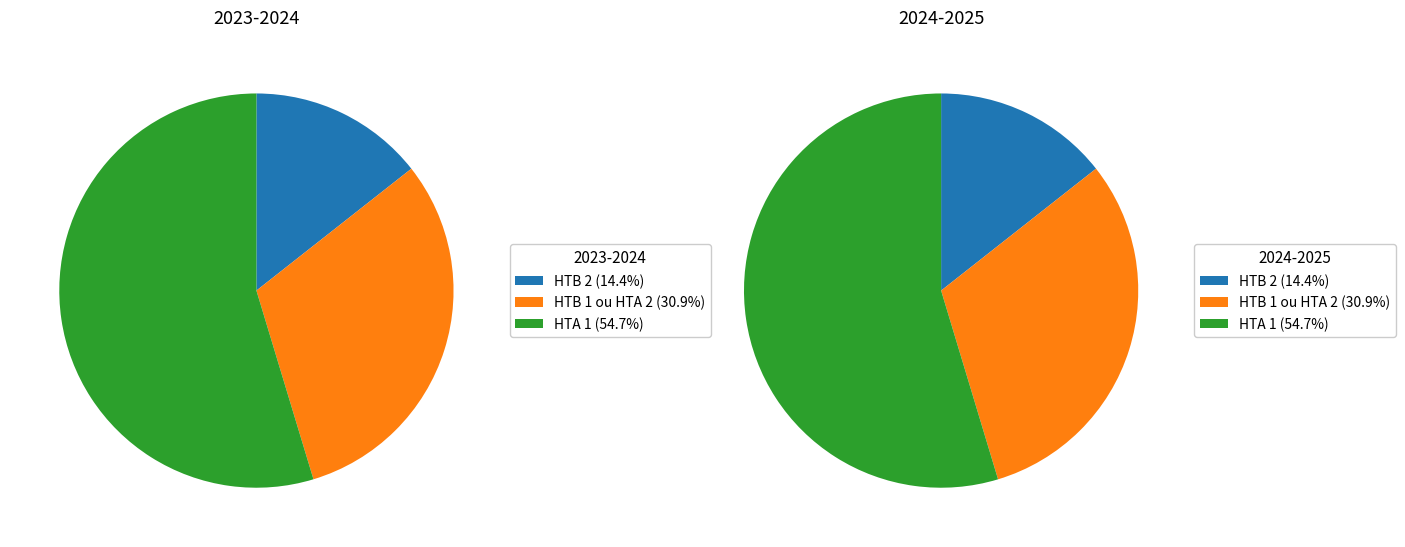

Does HTA 1 represent more than half of the total?

Yes